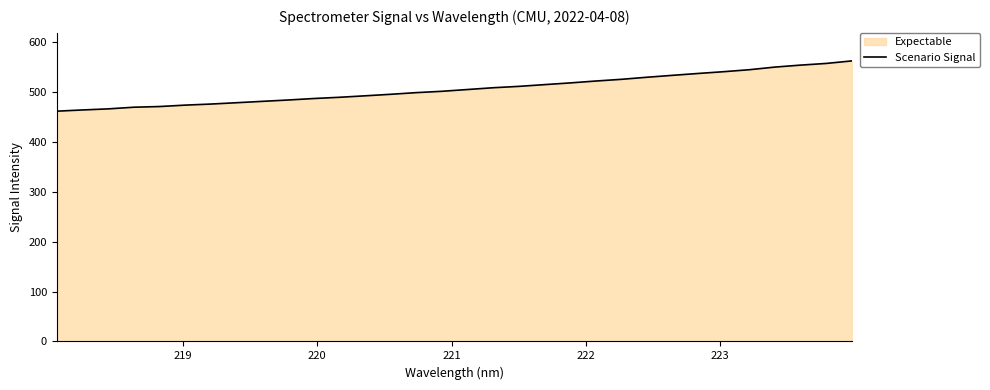

What is the smallest value displayed?

461.2